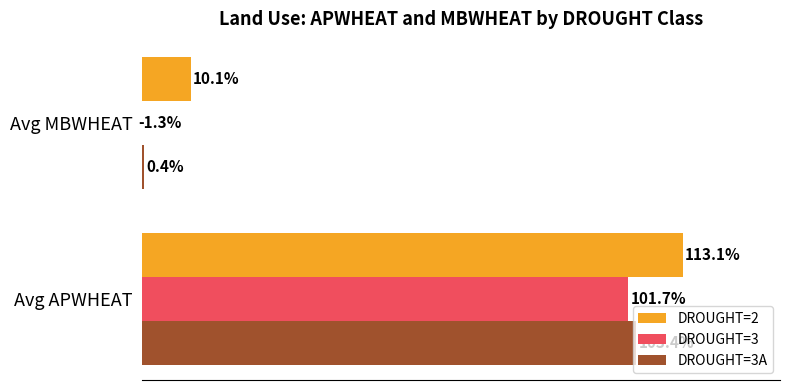

Which label corresponds to the largest value in the chart?

Avg APWHEAT